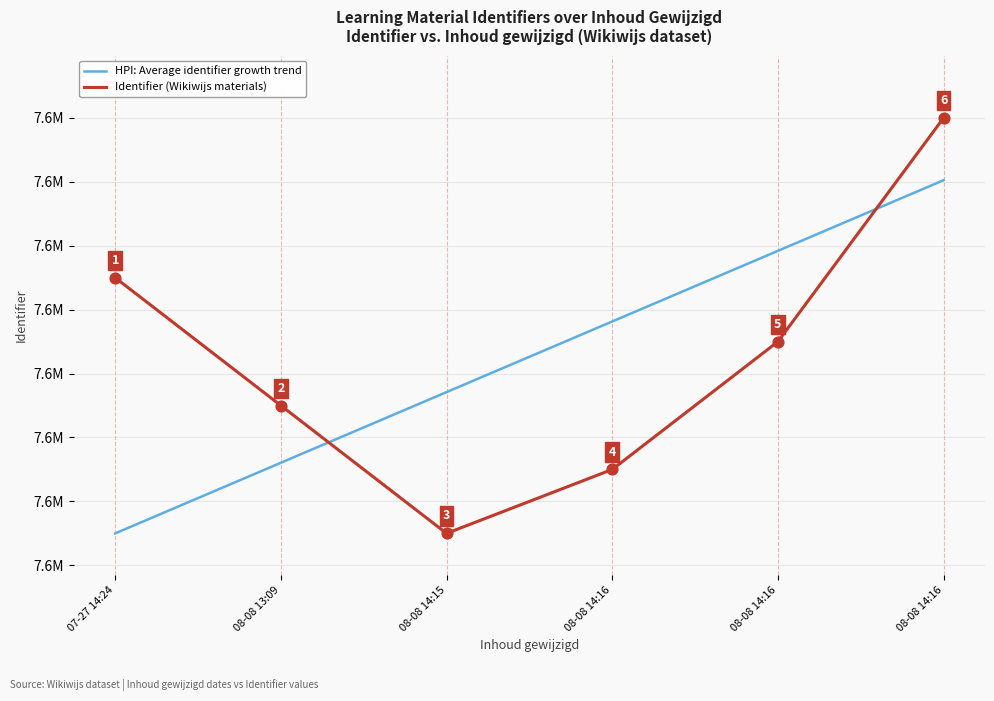

Is the value of Identifier (Wikiwijs materials) at 08-08 13:09 greater than the value of HPI: Average identifier growth trend at 08-08 14:15?

No